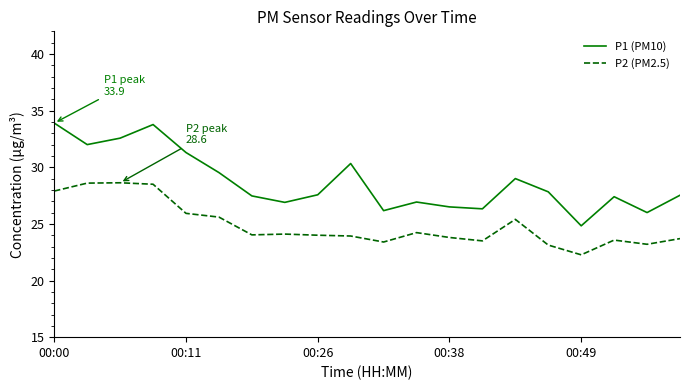

Which series has the largest total across all categories?

P1 (PM10)